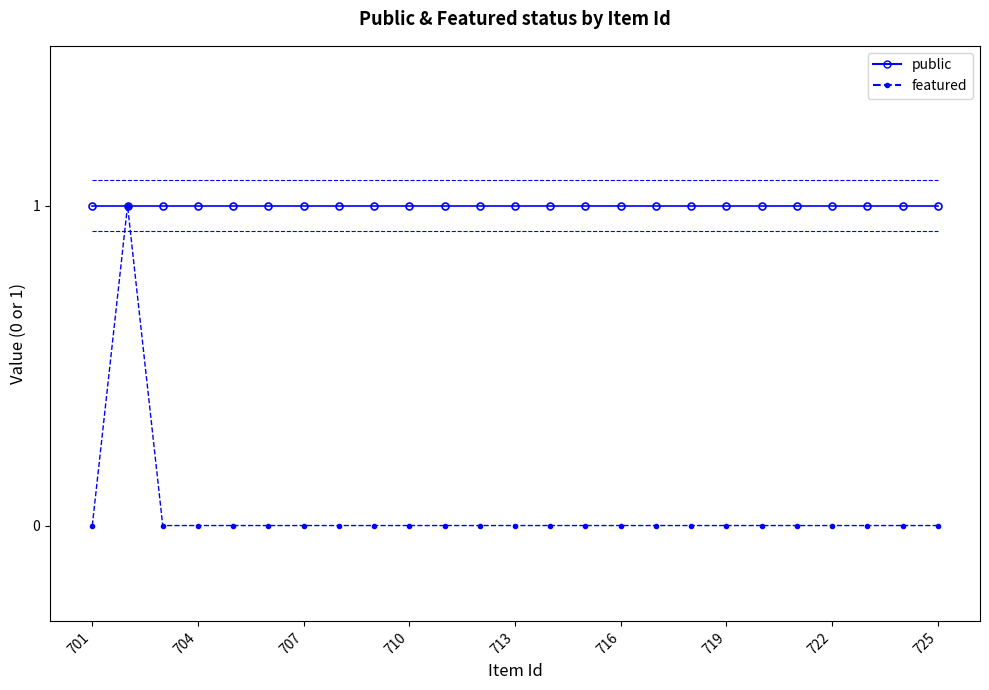

Rank the series by their average value, from lowest to highest.

featured, public